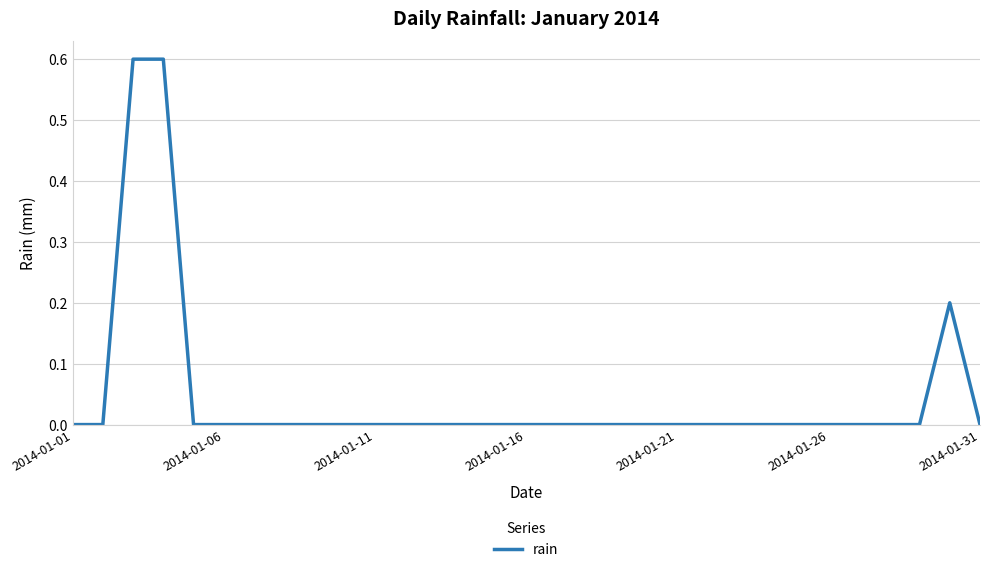

What is the difference between the maximum and minimum values?

0.6